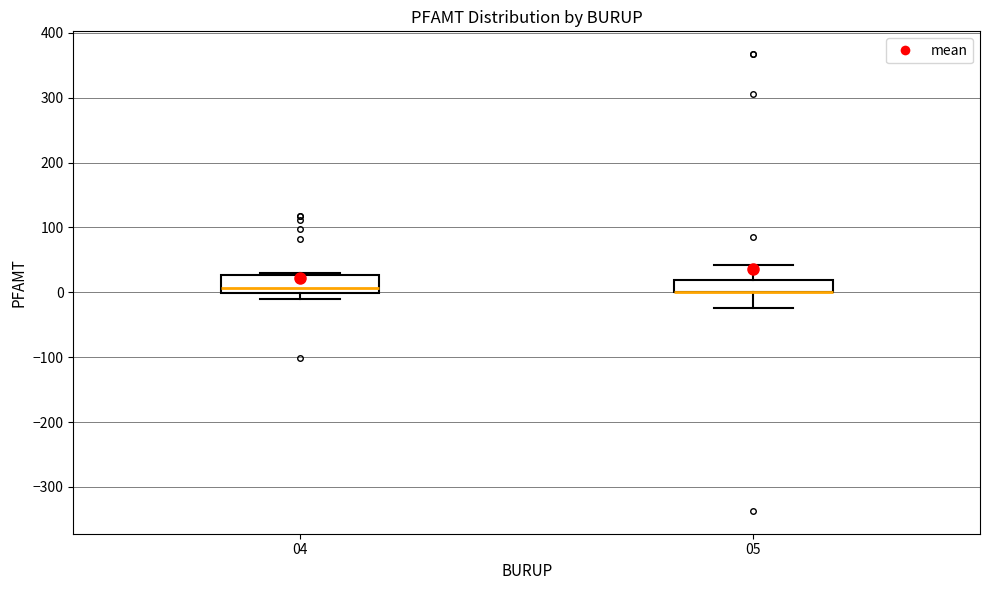

Where is the upper edge of the box at x = 04 on the y-axis? The values are not printed on the chart, so give them approximately, as read against the axis.

30